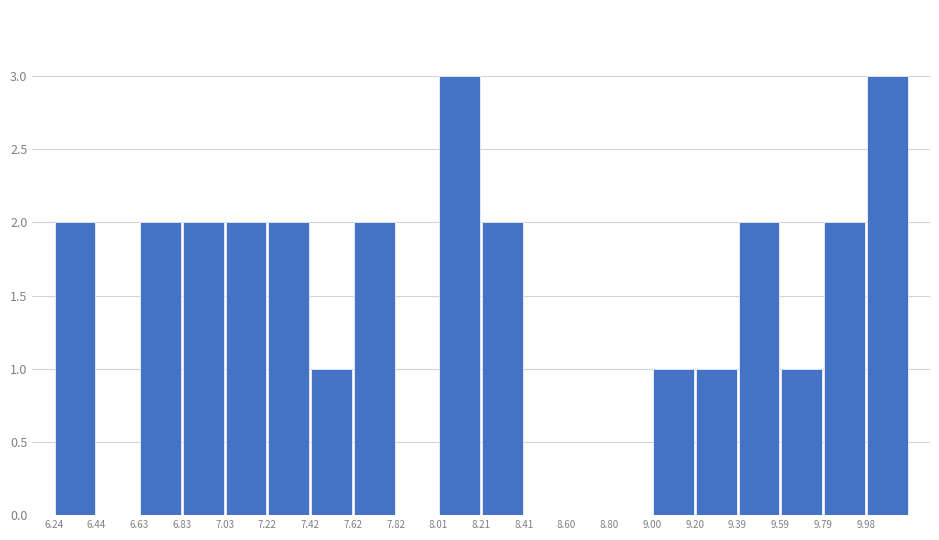

Reading left to right, transcribe this chart: for each bar, give the range it covers on the x-axis and its height. Neither the bar edges nor the heights are printed on the chart, so give them approximately, as read against the axes.

6.24 to 6.44: 2
6.44 to 6.64: 0
6.64 to 6.84: 2
6.84 to 7.02: 2
7.02 to 7.22: 2
7.22 to 7.42: 2
7.42 to 7.62: 1
7.62 to 7.82: 2
7.82 to 8.02: 0
8.02 to 8.22: 3
8.22 to 8.40: 2
8.40 to 8.60: 0
8.60 to 8.80: 0
8.80 to 9.00: 0
9.00 to 9.20: 1
9.20 to 9.40: 1
9.40 to 9.58: 2
9.58 to 9.78: 1
9.78 to 9.98: 2
9.98 to 10.18: 3